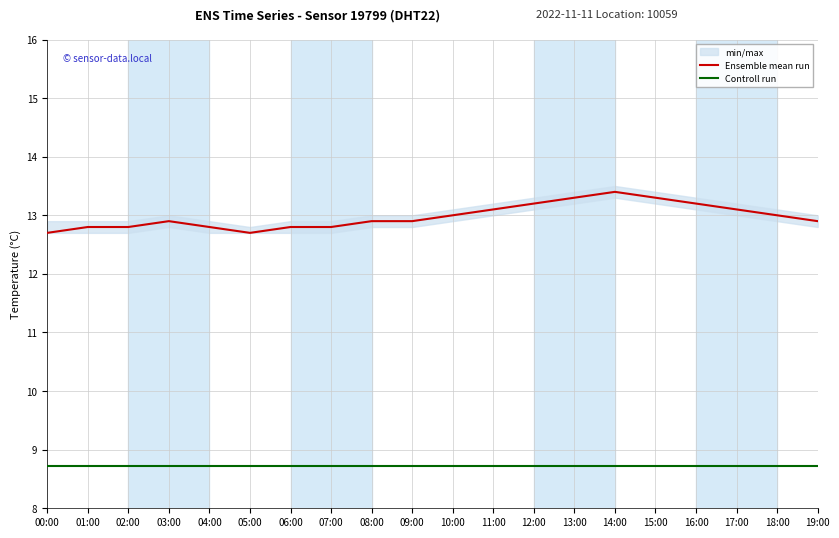

At which label does Ensemble mean run reach its minimum?

00:00